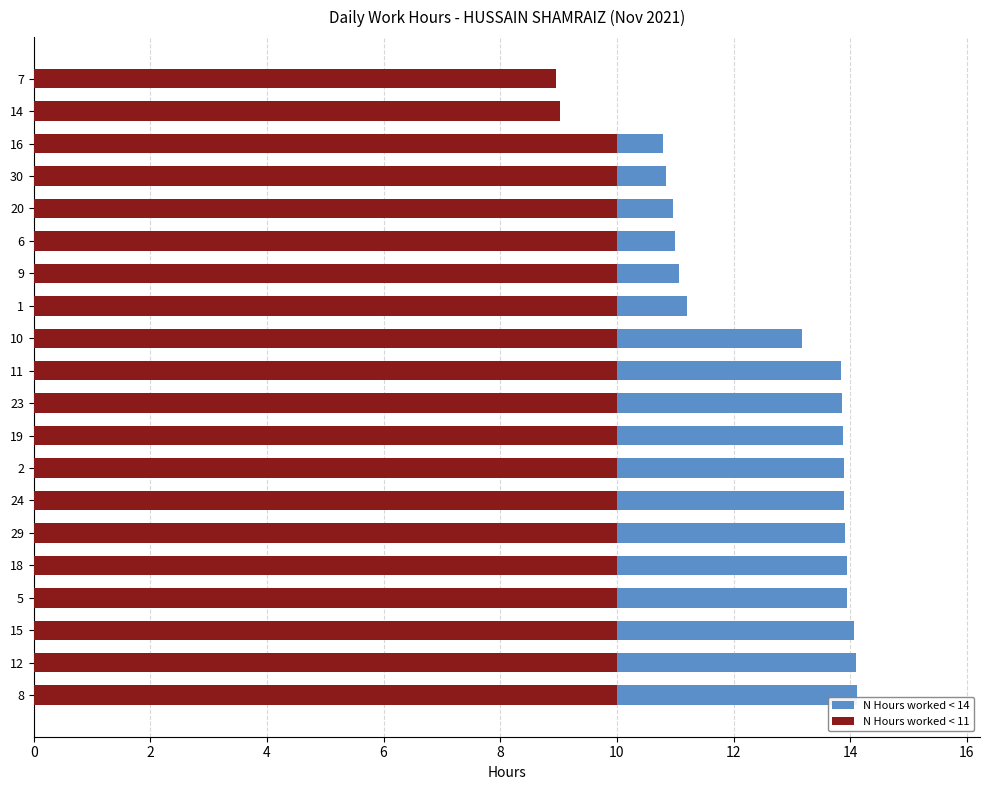

Reading left to right, list all the values displayed in this chart.

N Hours worked < 14: 14.1	14.1	14.1	13.9	13.9	13.9	13.9	13.9	13.9	13.9	13.8	13.2	11.2	11.1	11.0	11.0	10.8	10.8	9.0	9.0
N Hours worked < 11: 10.0	10.0	10.0	10.0	10.0	10.0	10.0	10.0	10.0	10.0	10.0	10.0	10.0	10.0	10.0	10.0	10.0	10.0	9.0	9.0